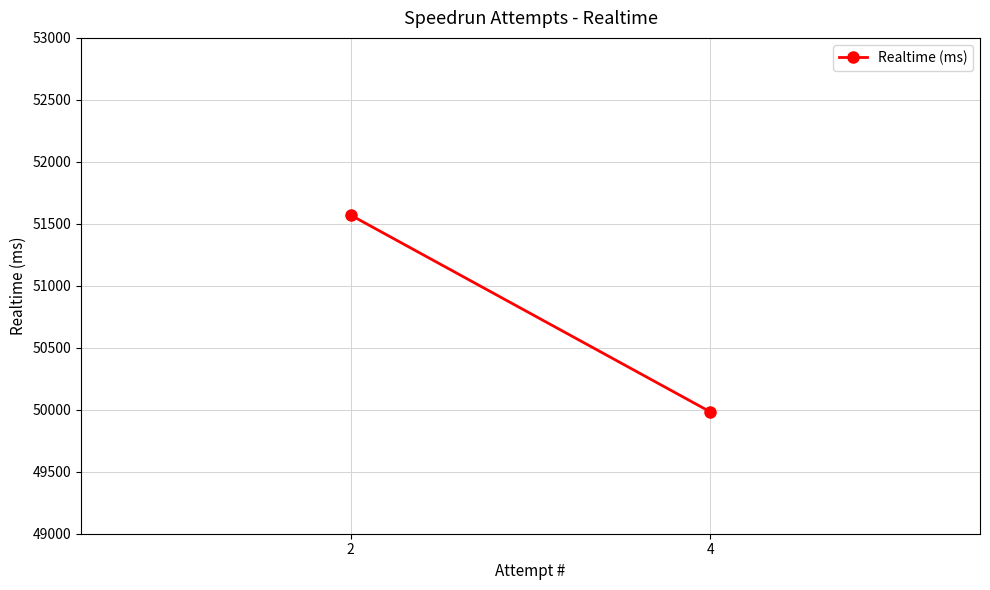

List the labels in order of value, largest first.

2, 4